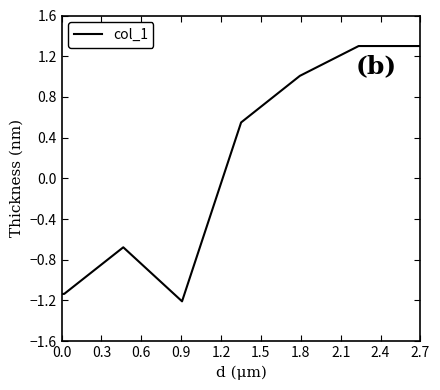

True or false: there are more than 2 points higher than both neighbors.

False